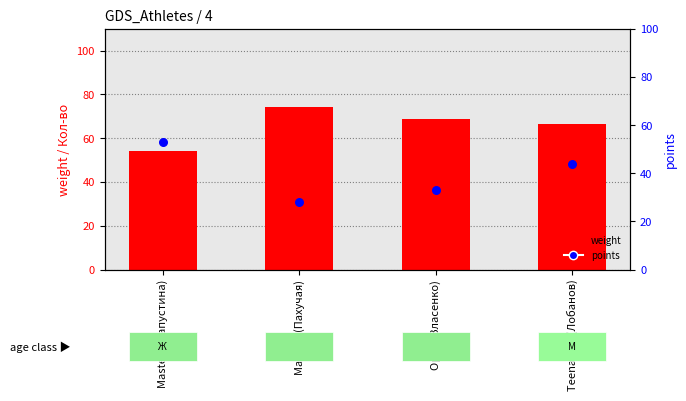

Which series has the widest spread of Y values?

points